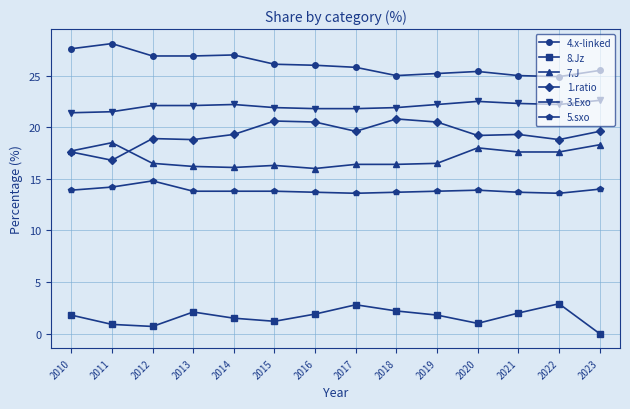

How many data points in 4.x-linked are less than 26?

7